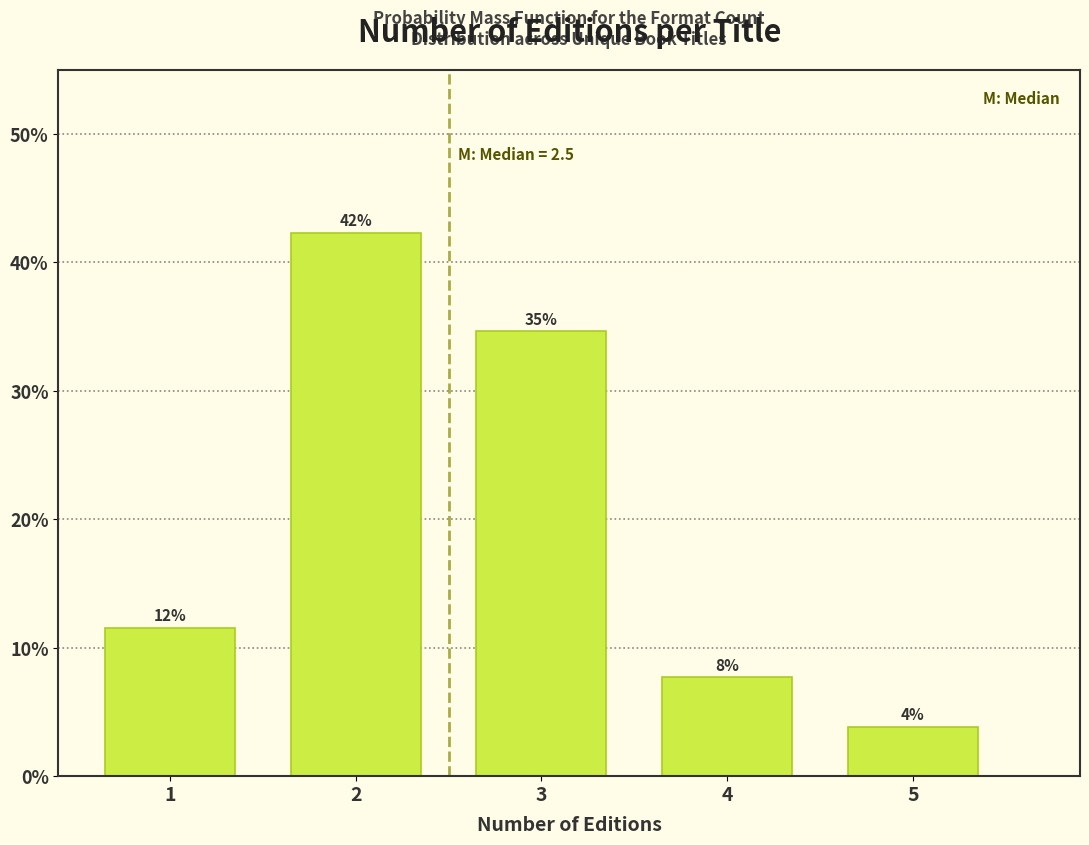

Are the bars horizontal?

No